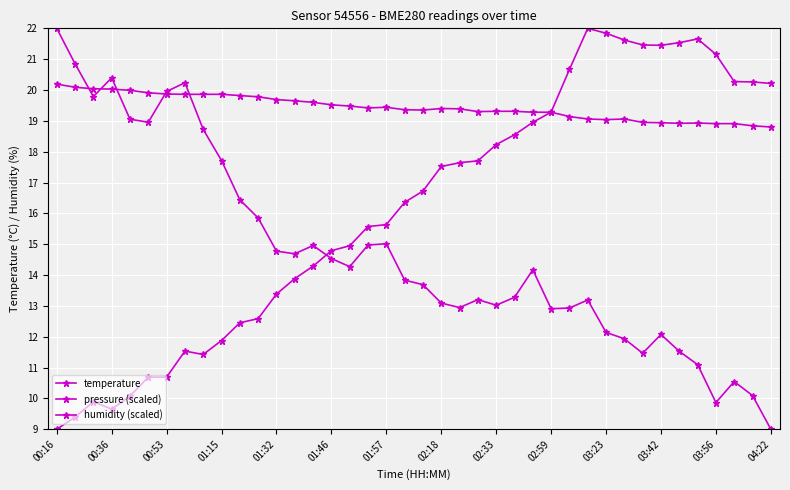

How many lines are shown in the chart?

3